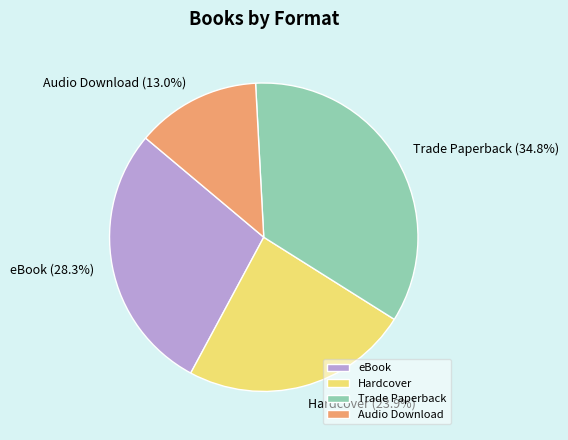

To the nearest percent, what is the difference between the largest and smallest slice percentages?

22%